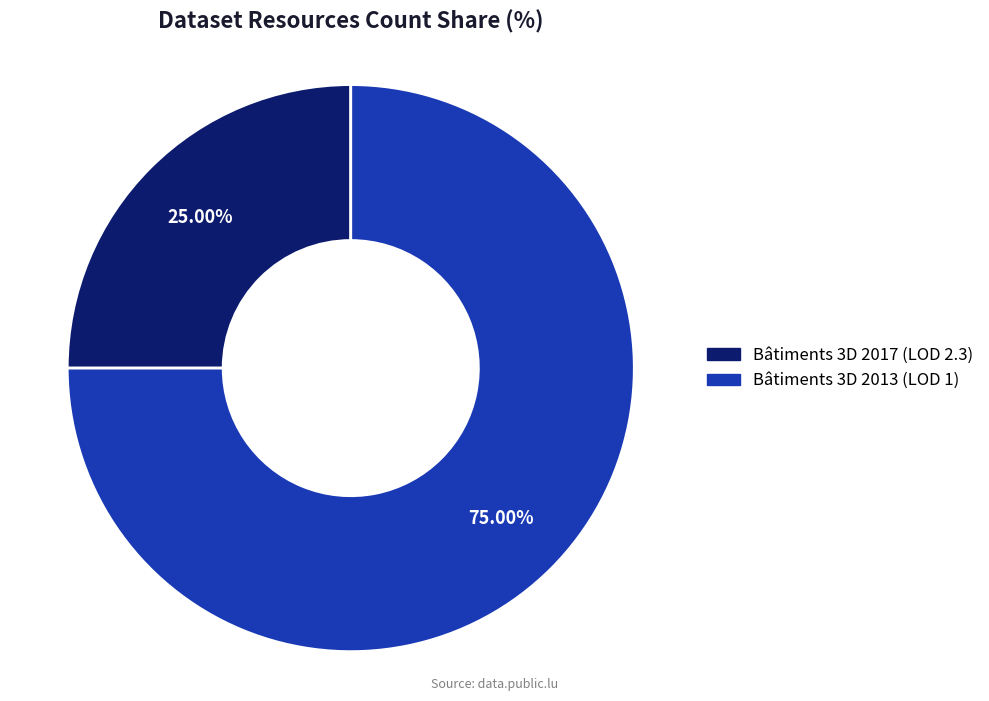

What is the largest slice in the pie chart?

Bâtiments 3D 2013 (LOD 1)